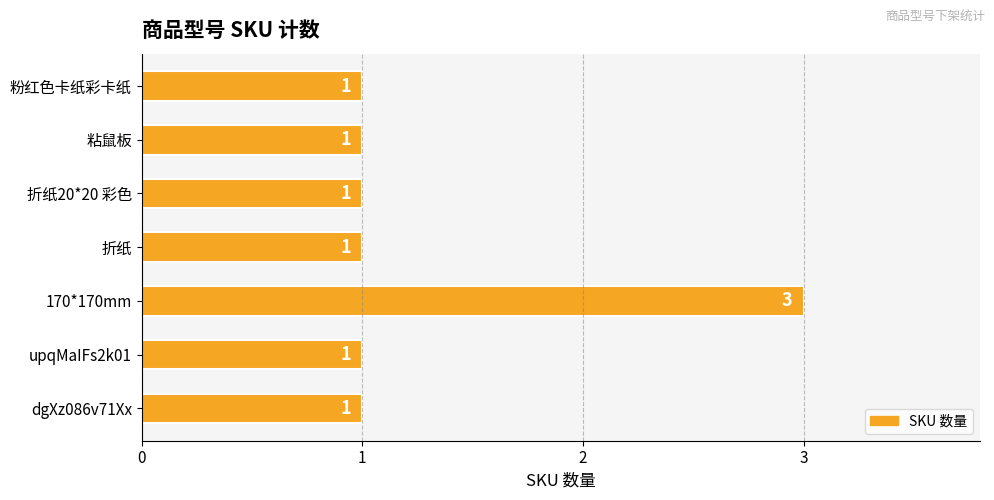

Count the values in the range 1 to 2.

6